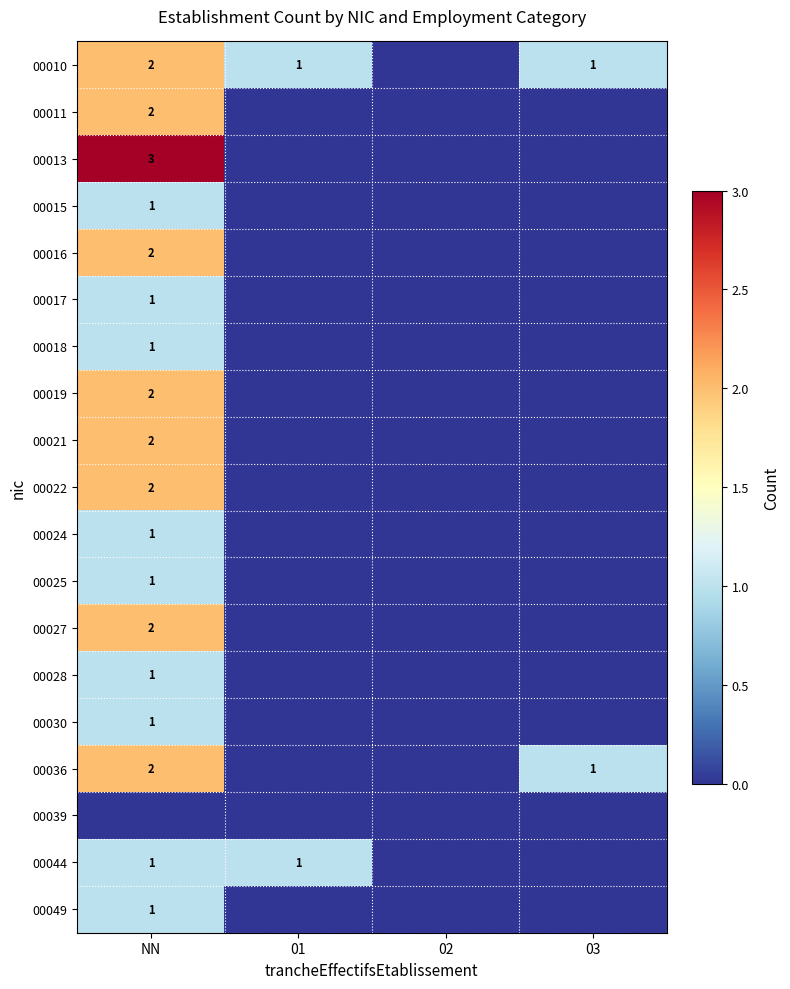

Is it true that 00036 equals 1 at NN?

False